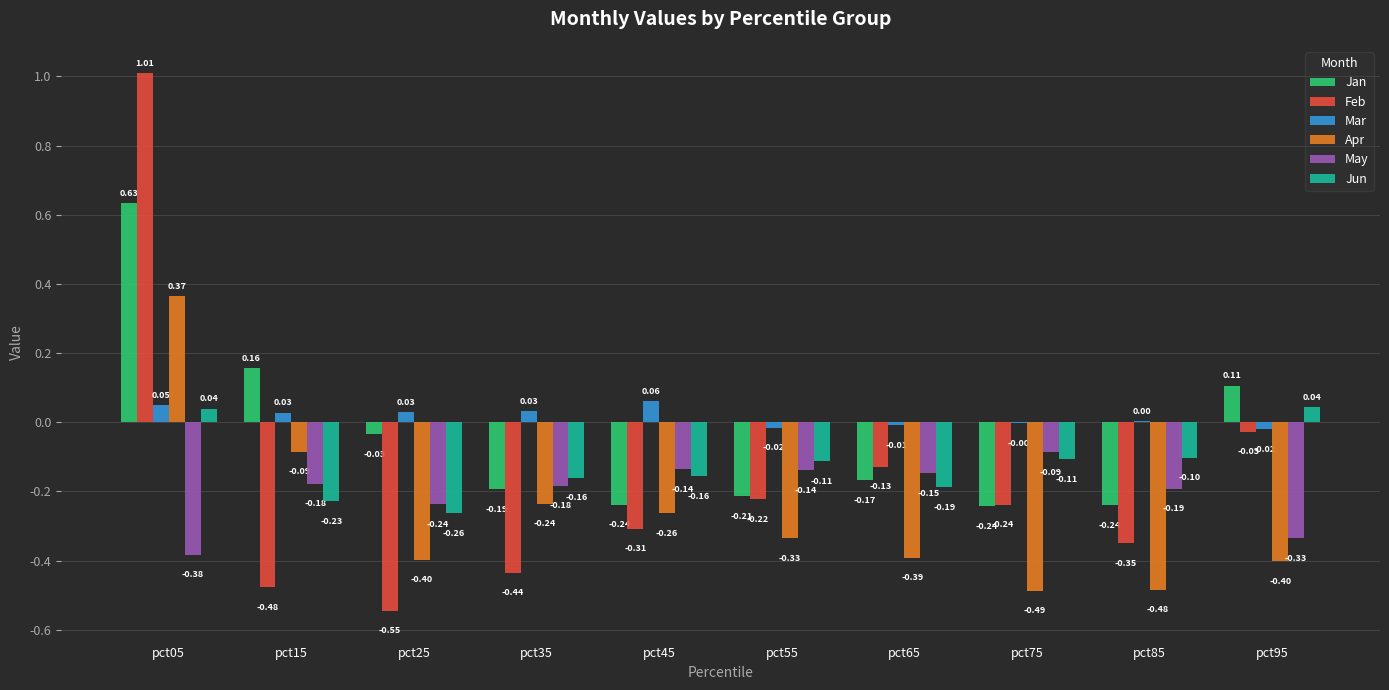

What is the highest value of the May series?

-0.1